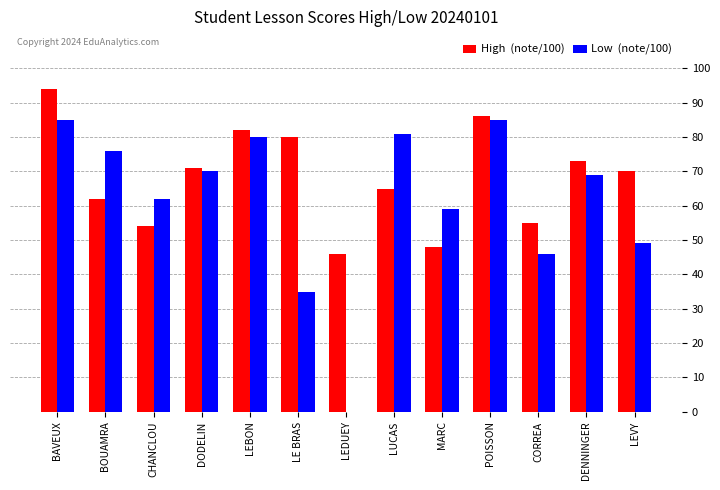

Which label corresponds to the largest value in the chart?

BAVEUX